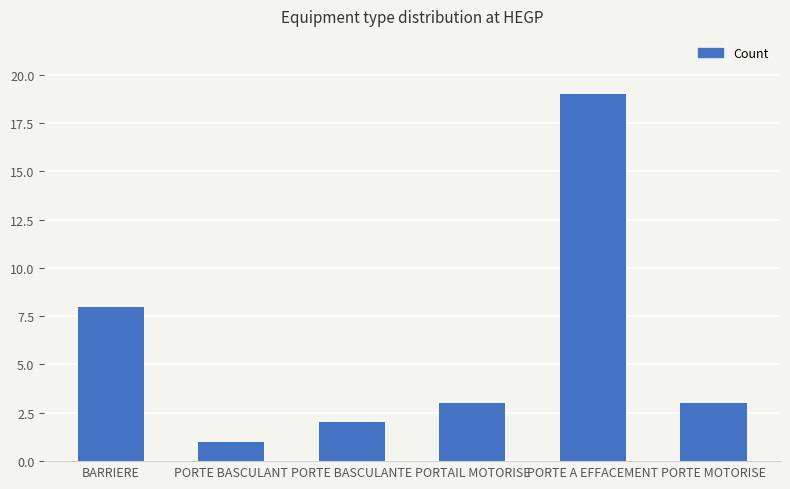

What is the label of the 1st bar from the left?

BARRIERE